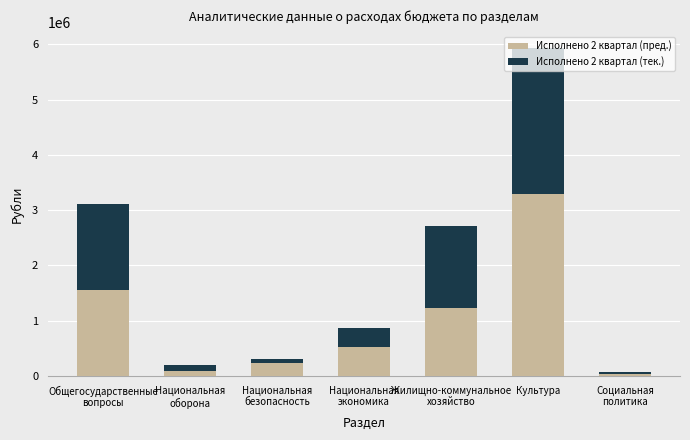

At which category is the sum across all series the highest?

Культура